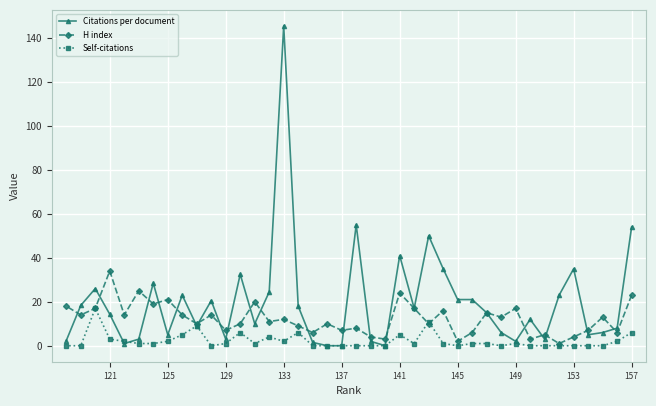

List the series in order of their peak value, highest first.

Citations per document, H index, Self-citations